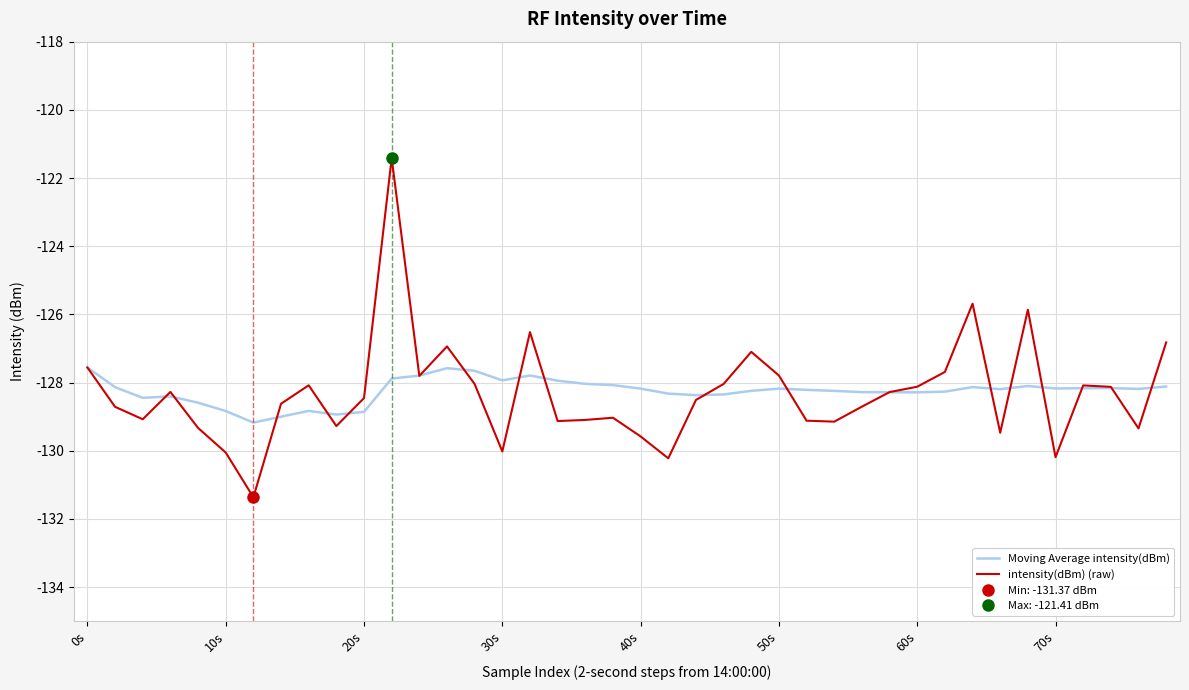

True or false: intensity(dBm) (raw) and Moving Average intensity(dBm) intersect in this chart.

True